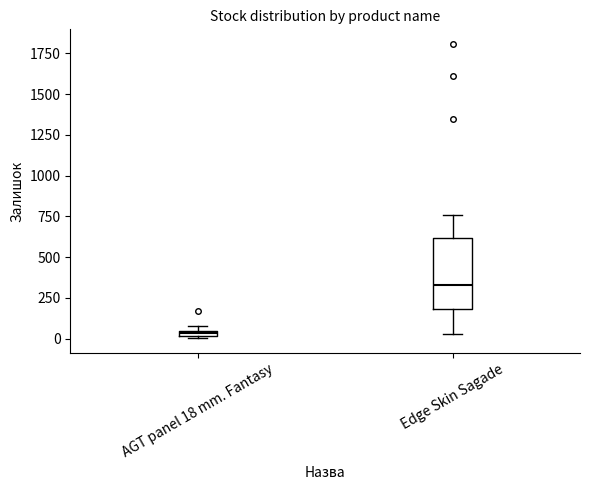

Where is the upper edge of the box for Edge Skin Sagade on the y-axis? The values are not printed on the chart, so give them approximately, as read against the axis.

600